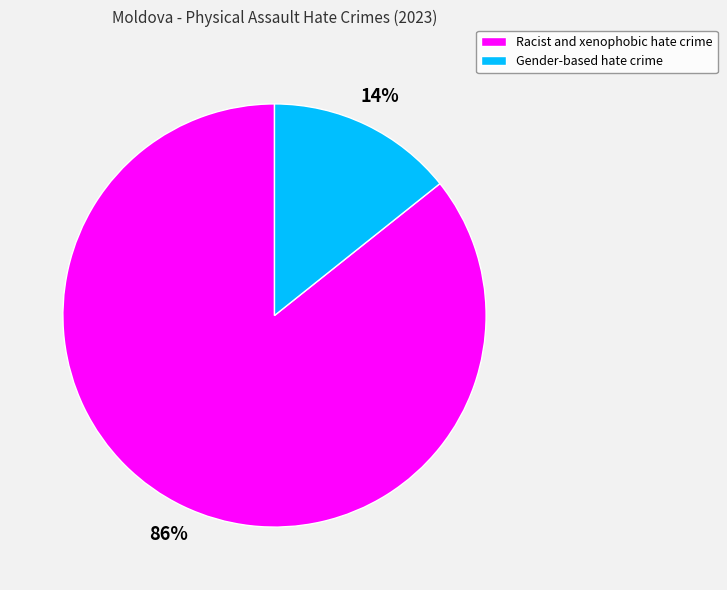

True or false: Racist and xenophobic hate crime accounts for 86% of the total.

True